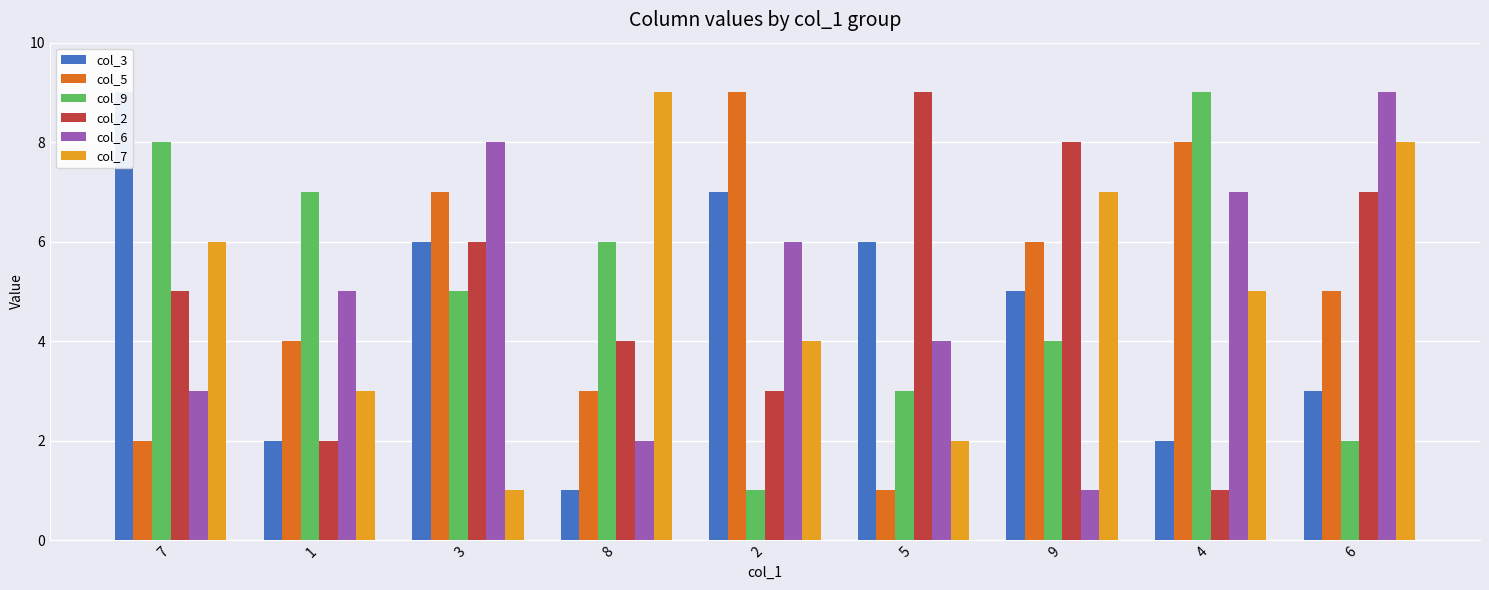

The value of col_6 at 6 is 9. True or false?

True